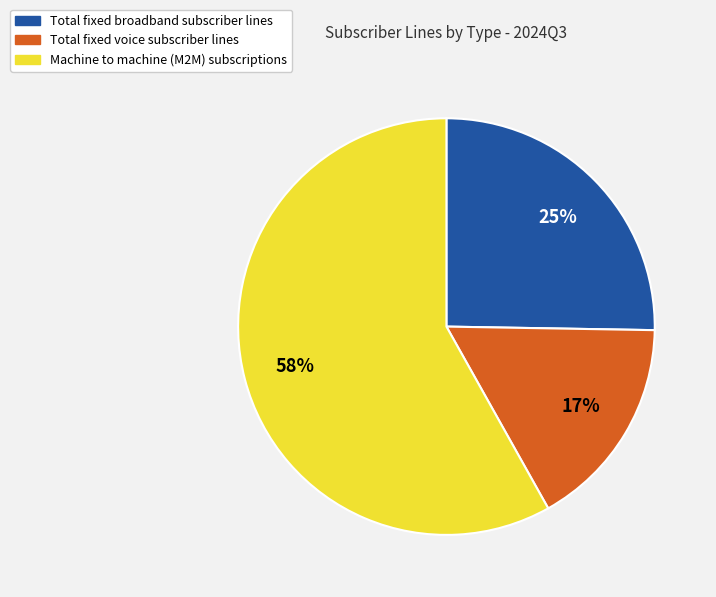

How many slices are in this pie chart?

3